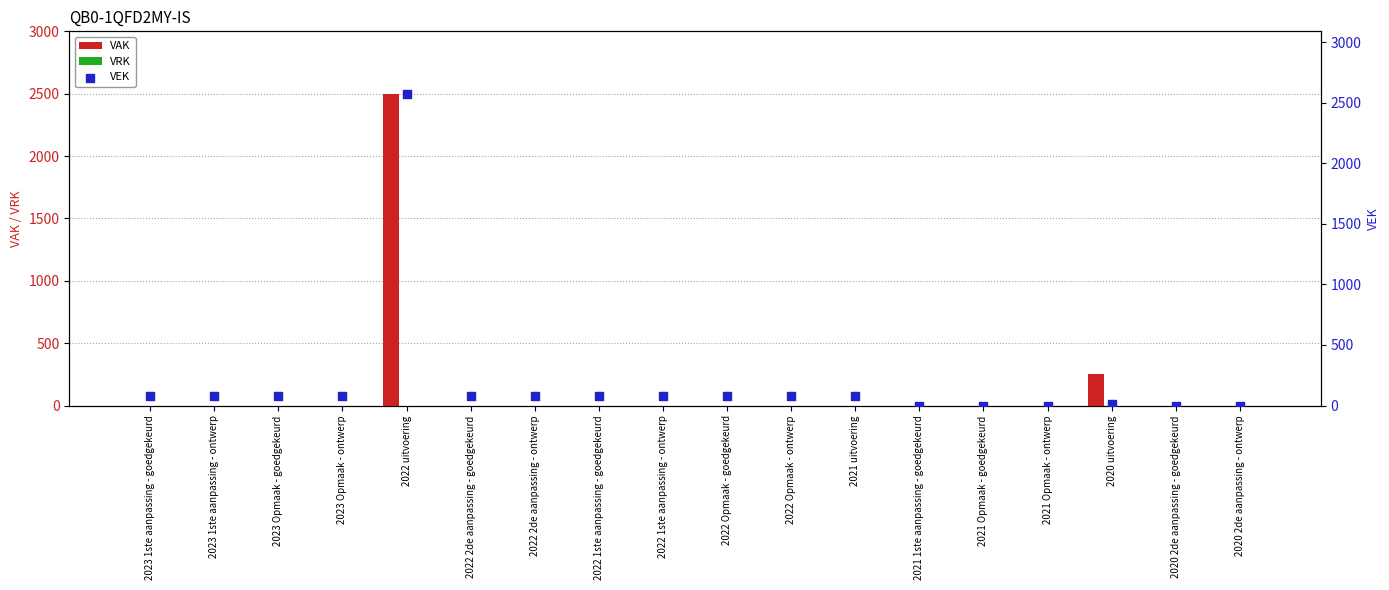

Which series contains the highest Y value?

VEK